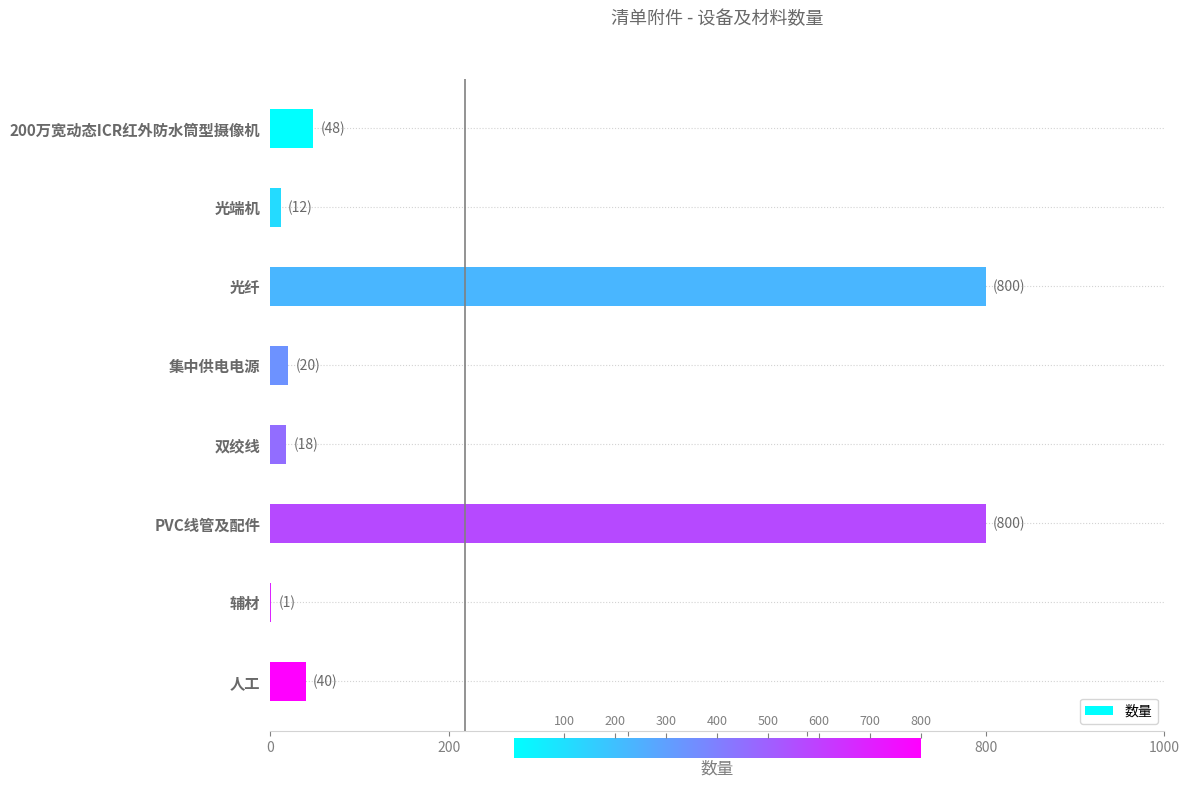

What is the sum of all values?

1739